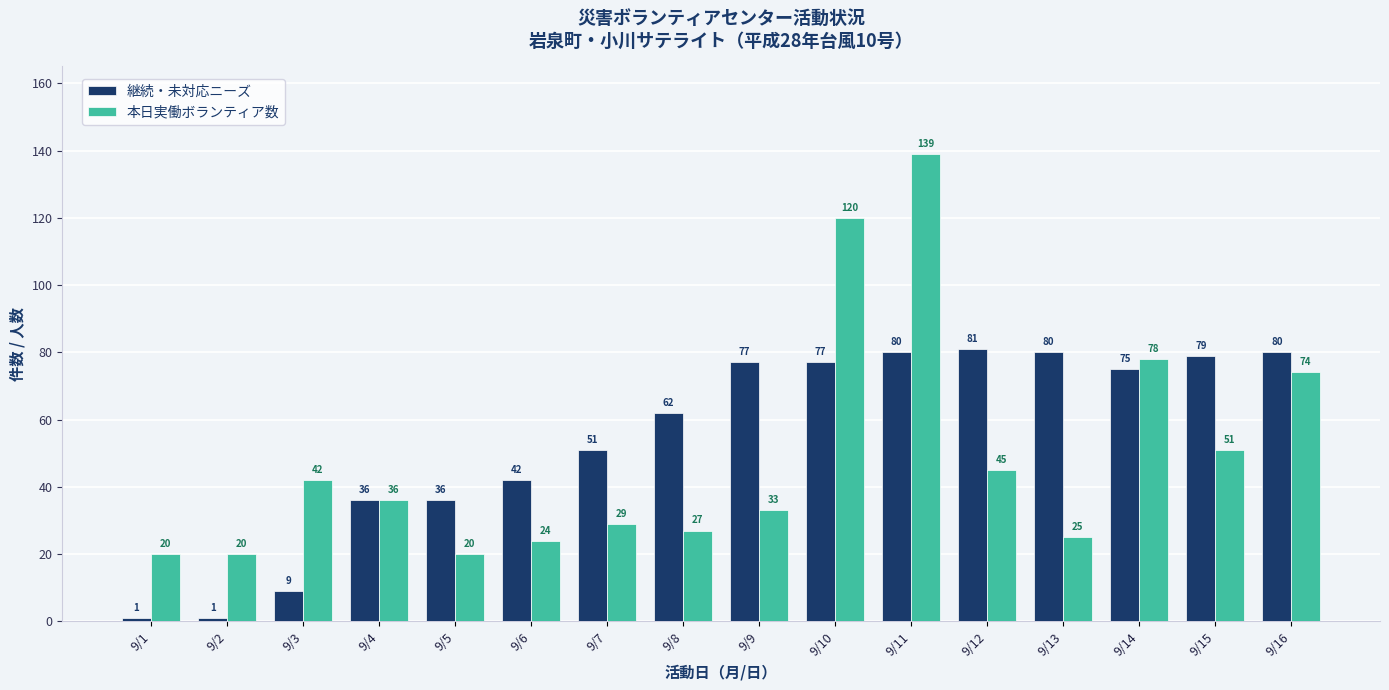

Which category has the highest value across all series?

9/11